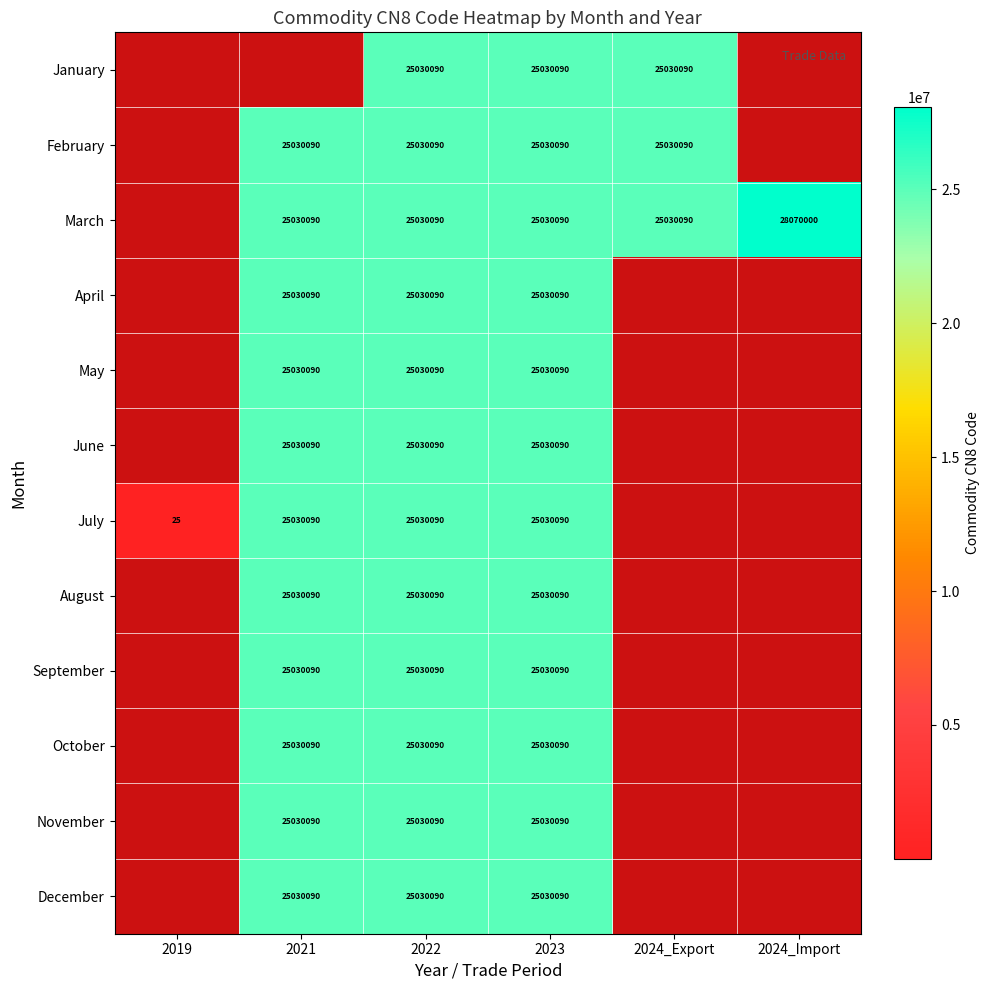

True or false: August has a value of 25030090 at 2021.

True